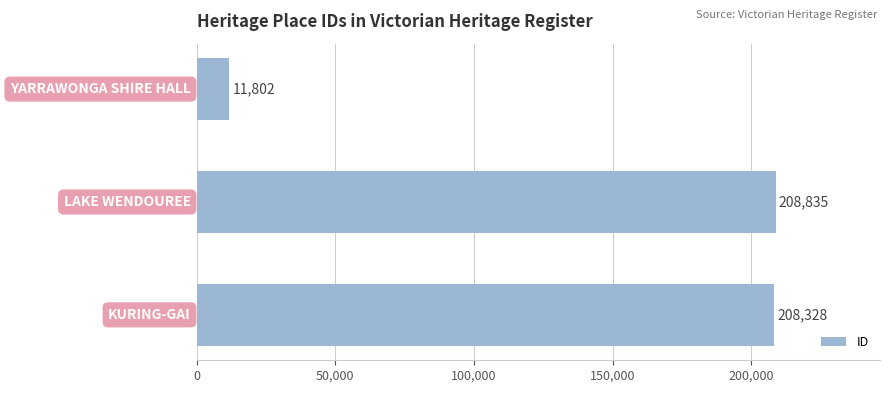

What is the greatest value displayed?

208835